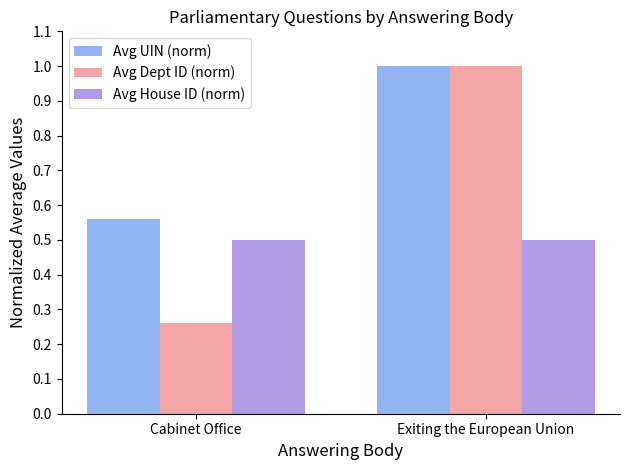

What is the greatest value displayed?

1.0